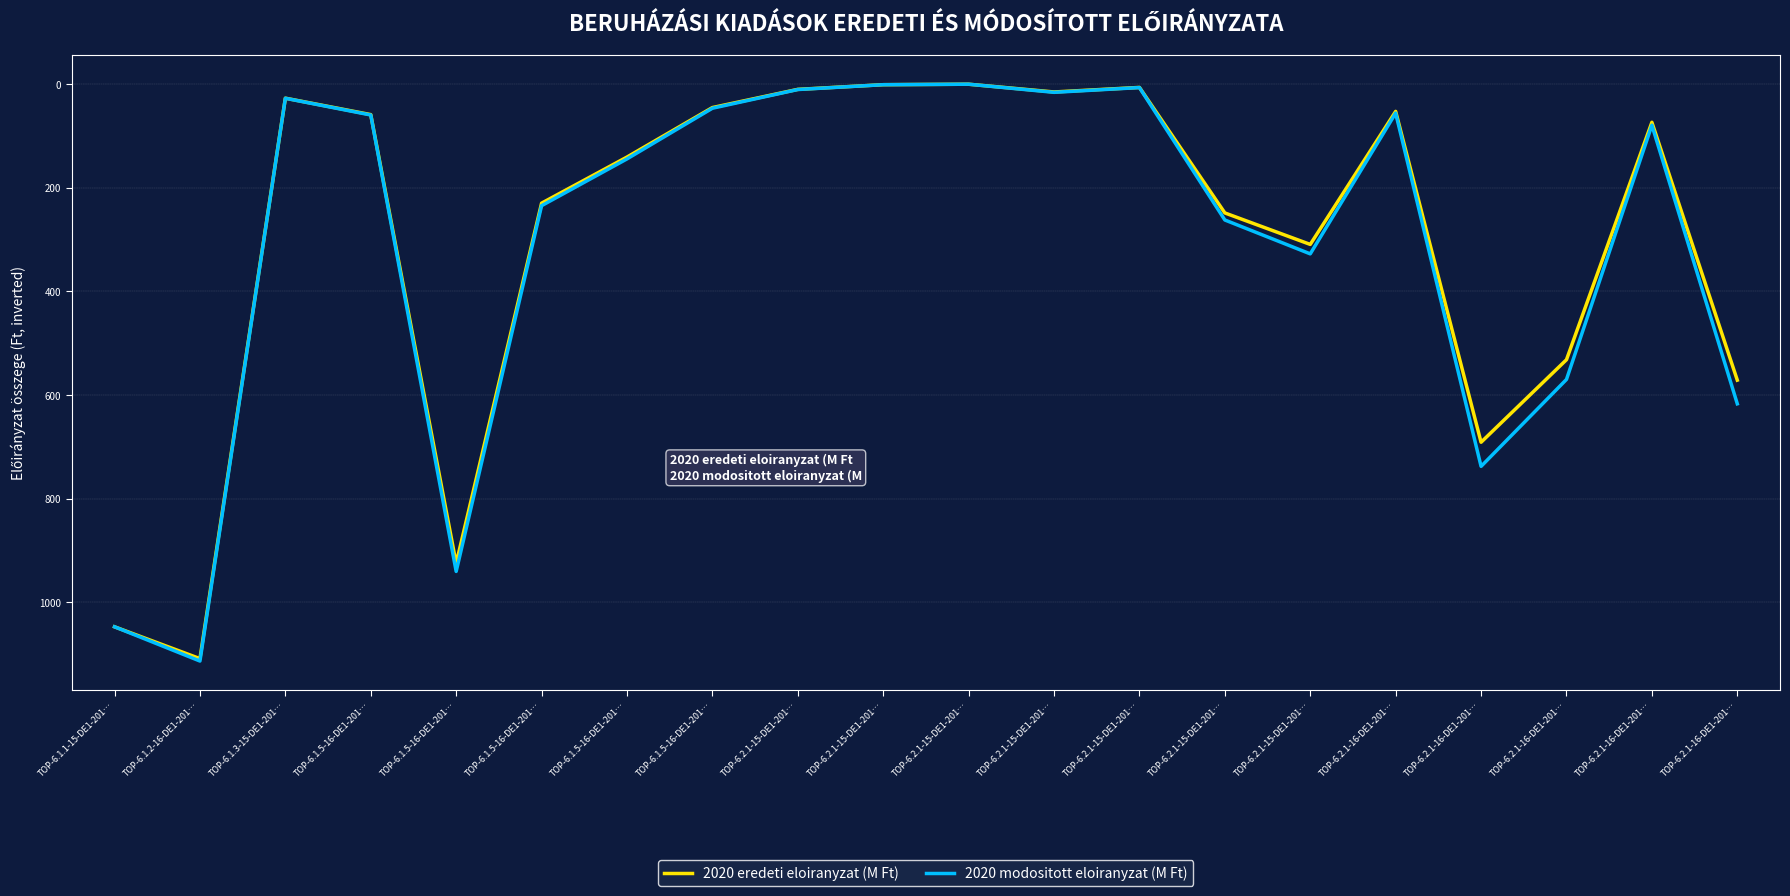

Which has a higher value, TOP-6.2.1-16-DE1-201… or TOP-6.1.3-15-DE1-201…?

TOP-6.2.1-16-DE1-201…